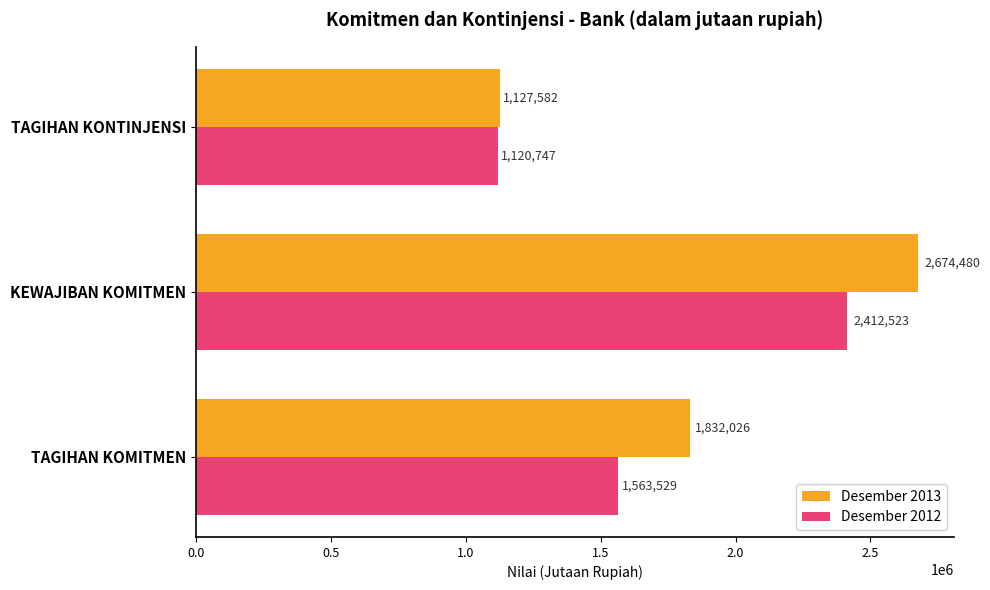

What are all the series names shown in the legend?

Desember 2013, Desember 2012